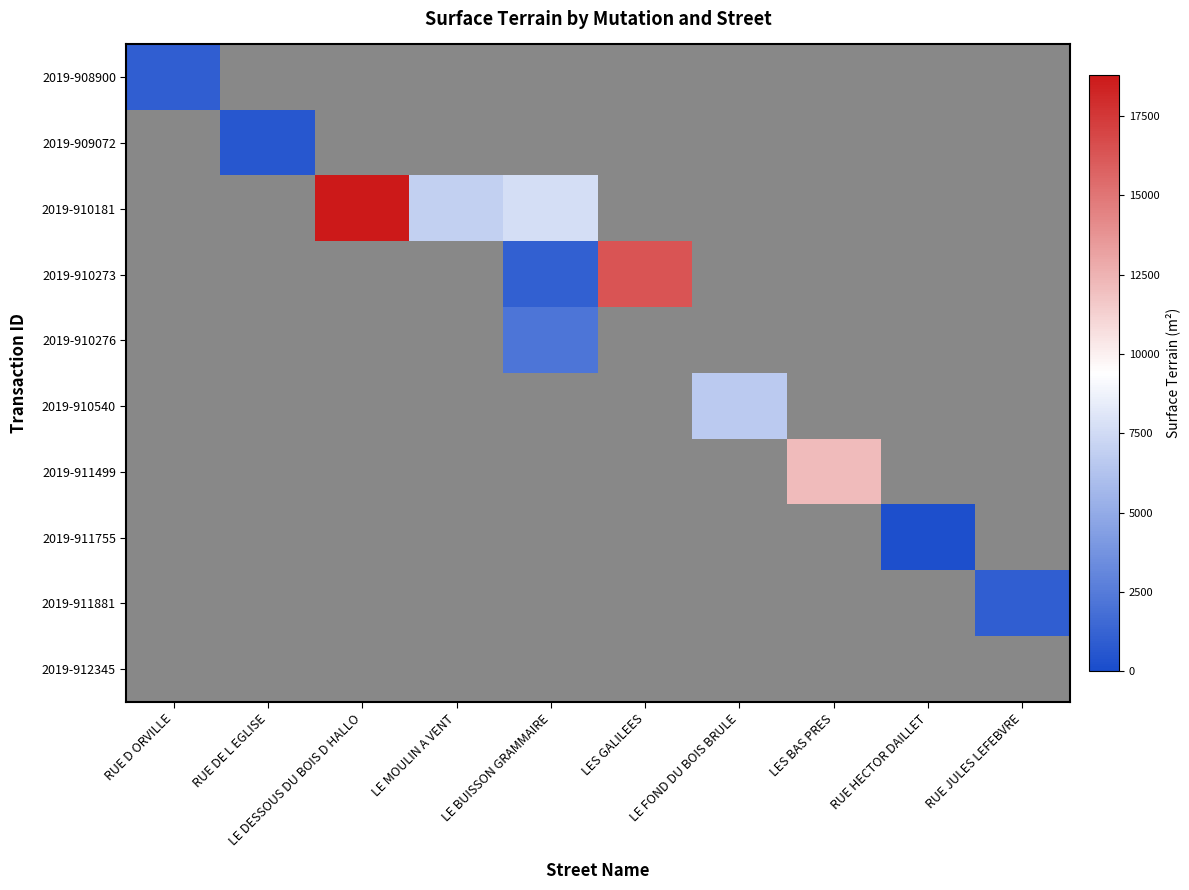

Count the number of categories in the chart.

10